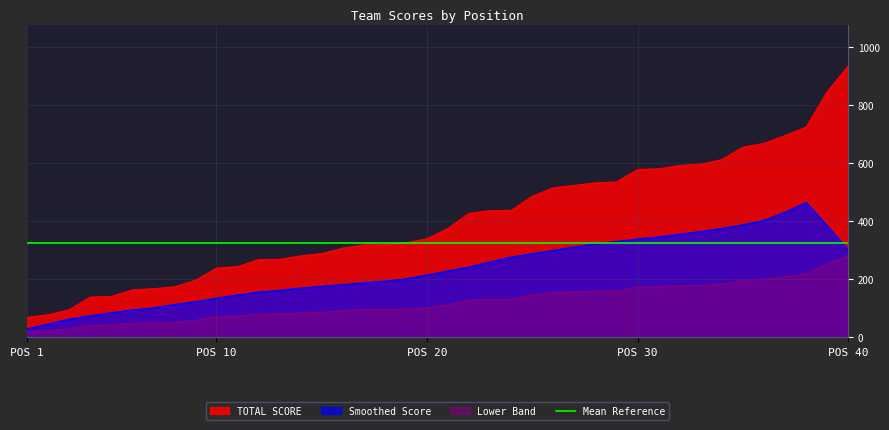

Which series has the largest range (max minus min)?

TOTAL SCORE